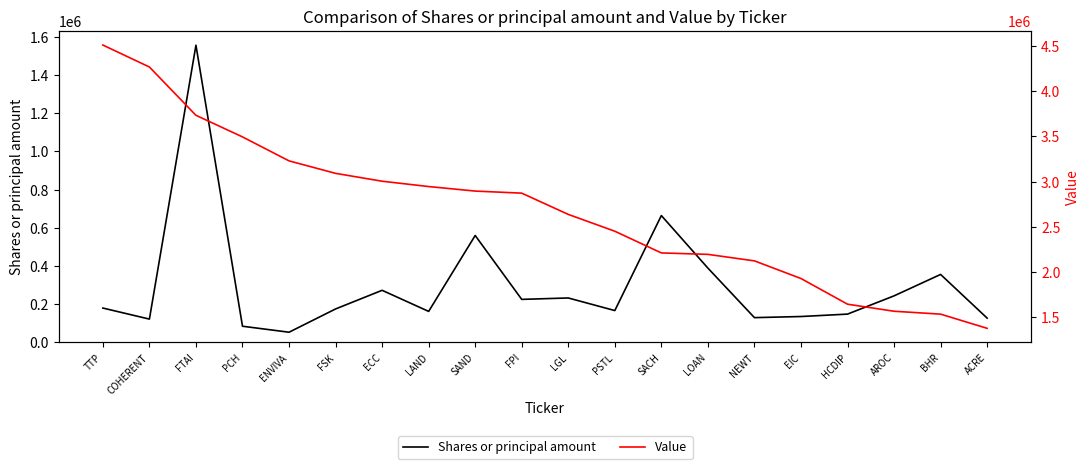

How many lines are shown in the chart?

2